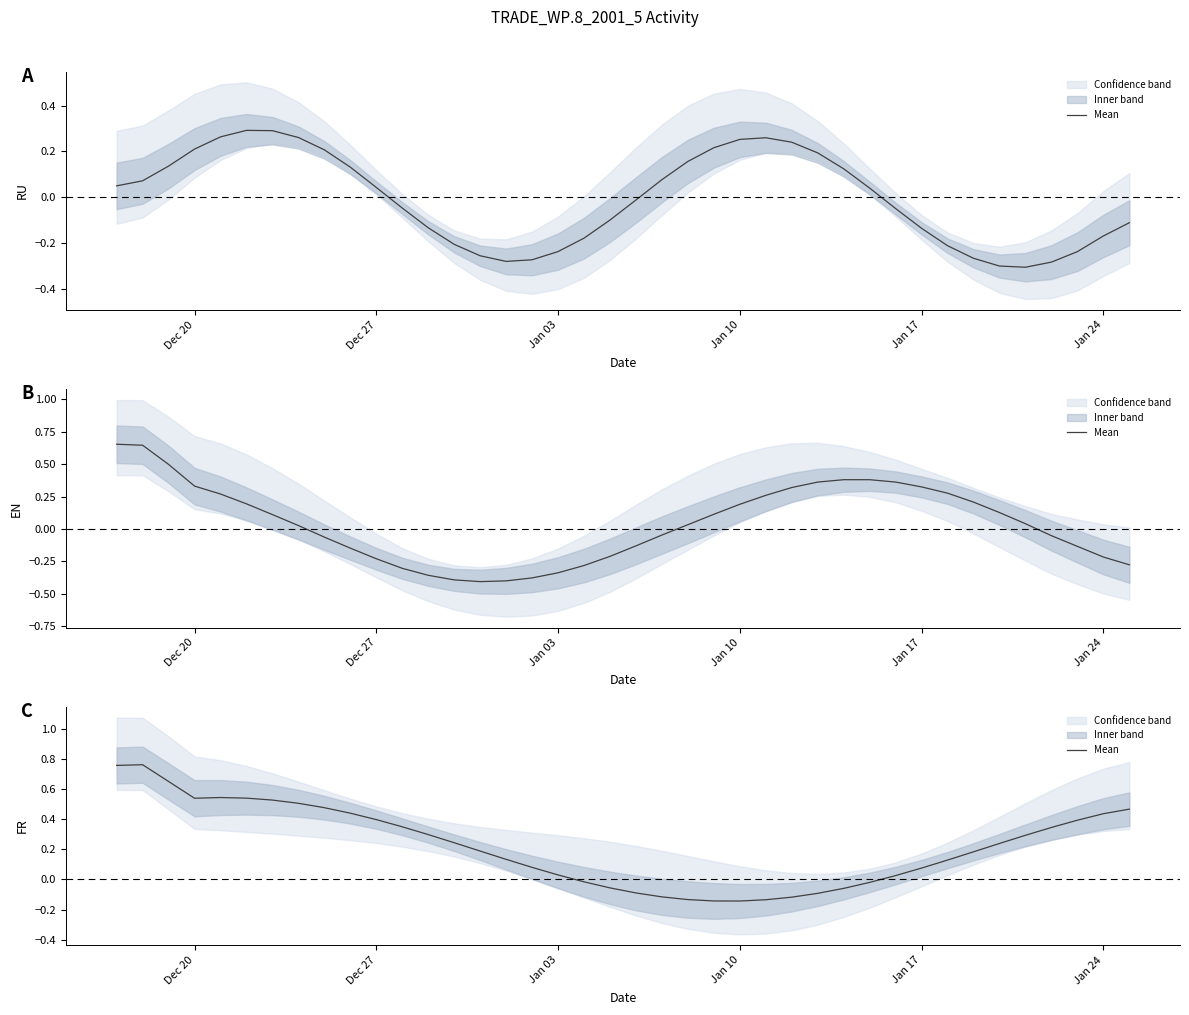

Where is the first local minimum?

Dec 20